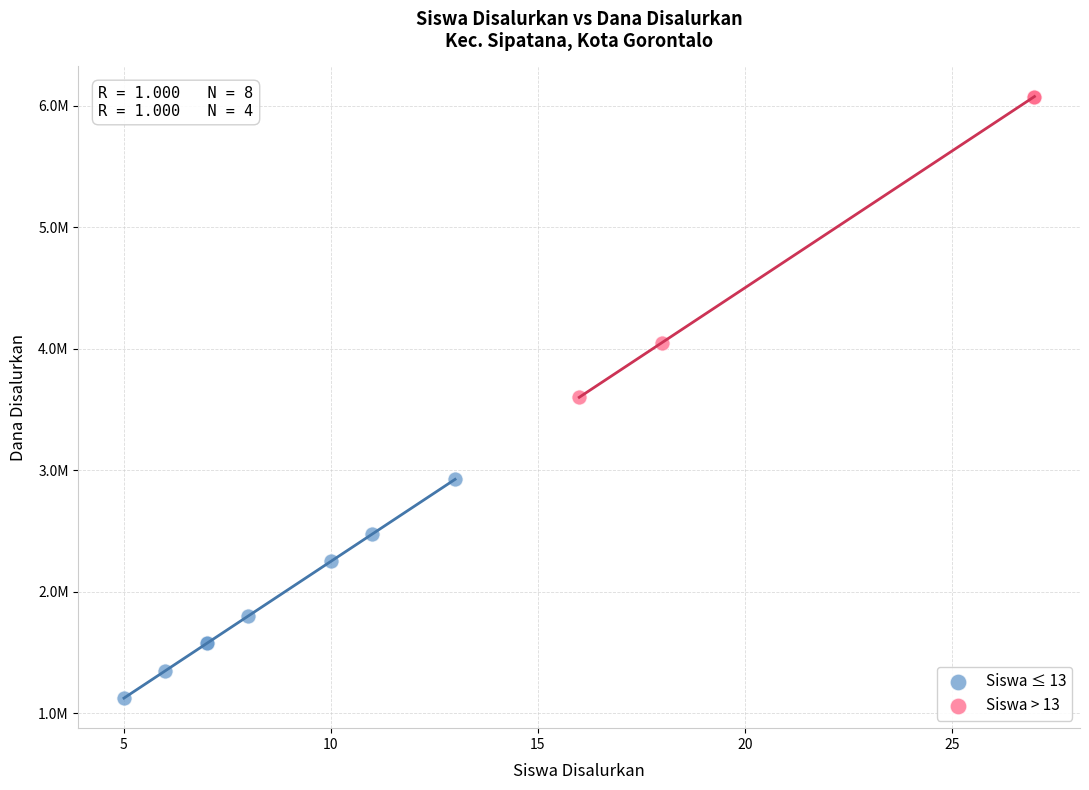

Which series has the largest Y range (max minus min)?

Siswa > 13